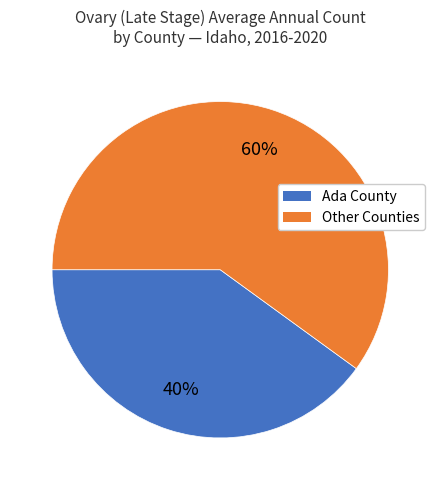

Does any single category account for the majority?

Yes